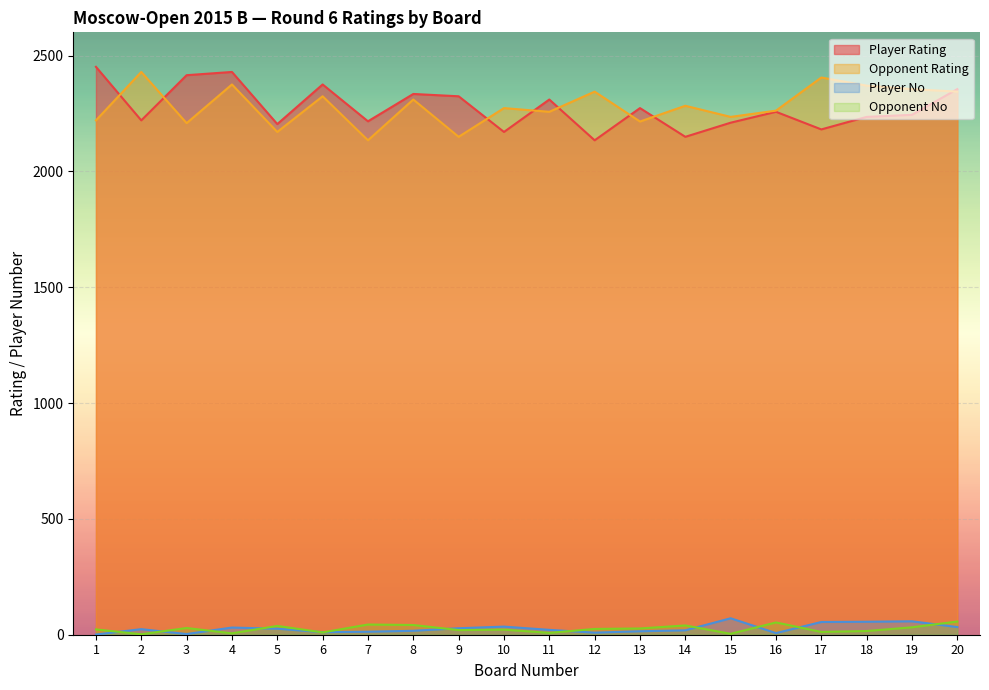

What is the approximate value of Player No at 14, to the nearest 5?

20